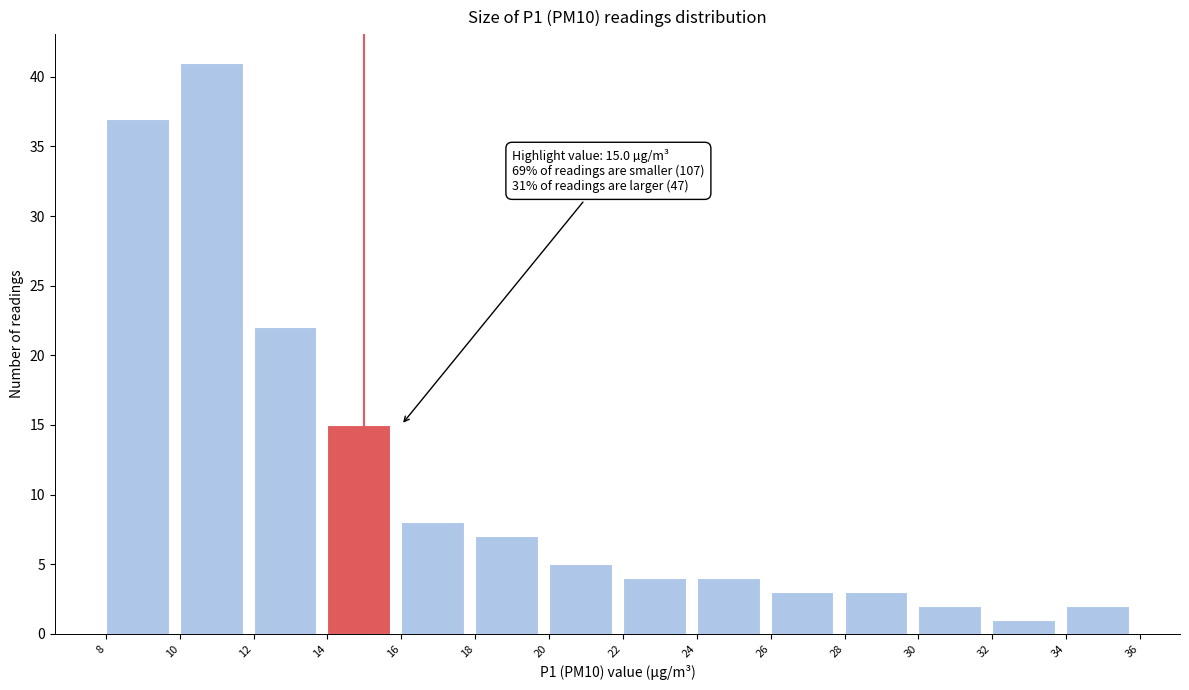

Over which range of the x-axis is the bar tallest?

10 to 12